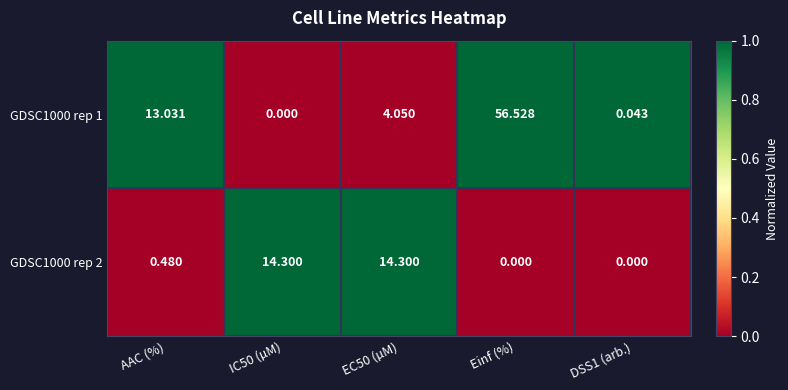

At which label does GDSC1000 rep 1 first exceed 4?

AAC (%)